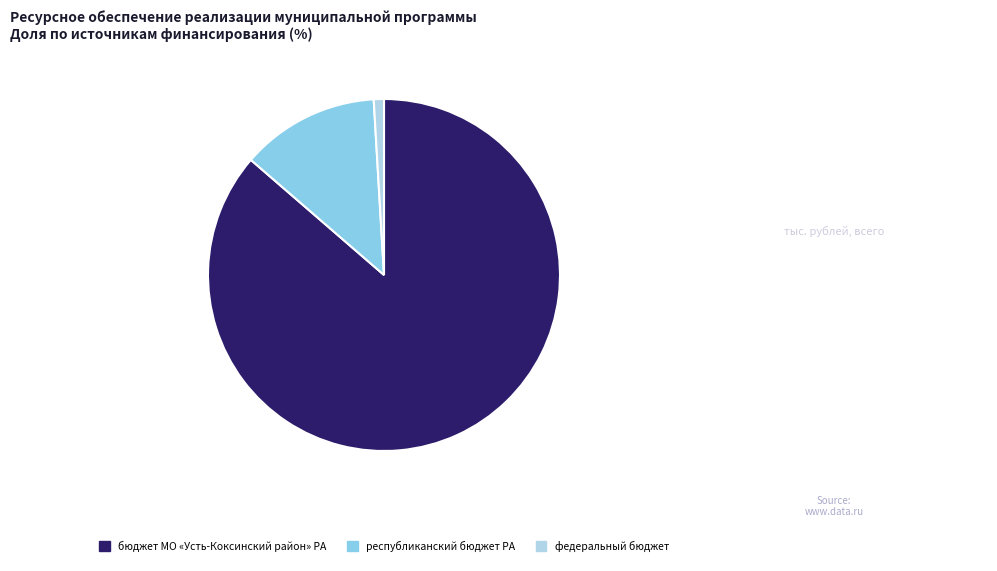

What is the majority slice?

бюджет МО «Усть-Коксинский район» РА